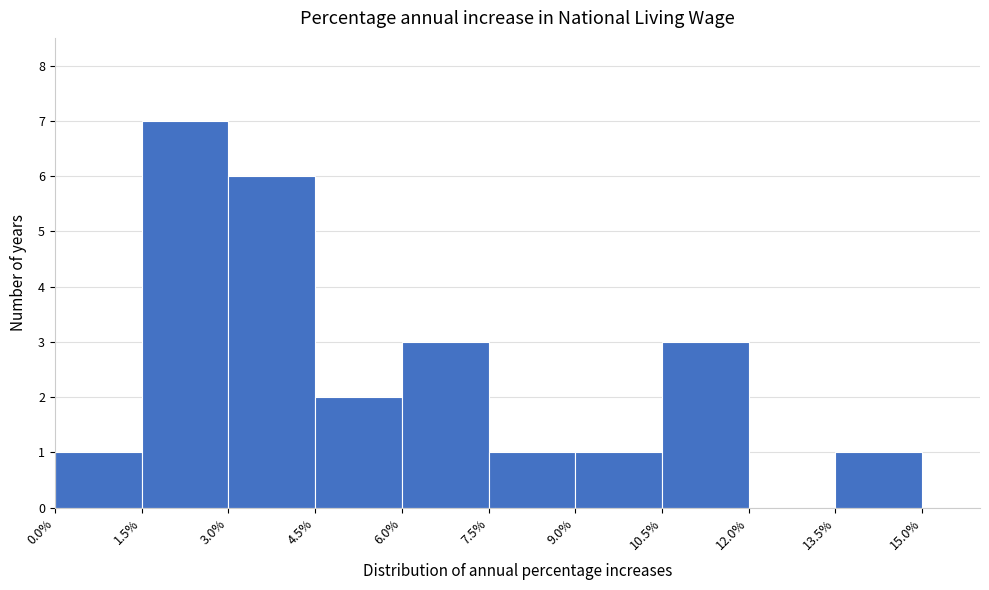

Over which range of the x-axis is the bar tallest?

1.5% to 3.0%